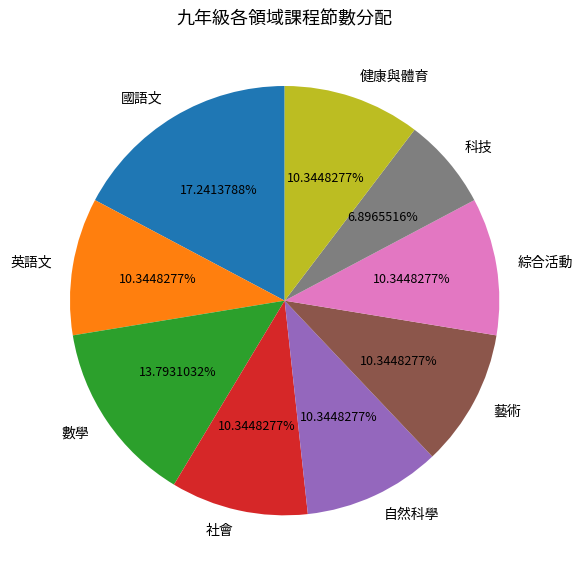

Which slice is the largest?

國語文